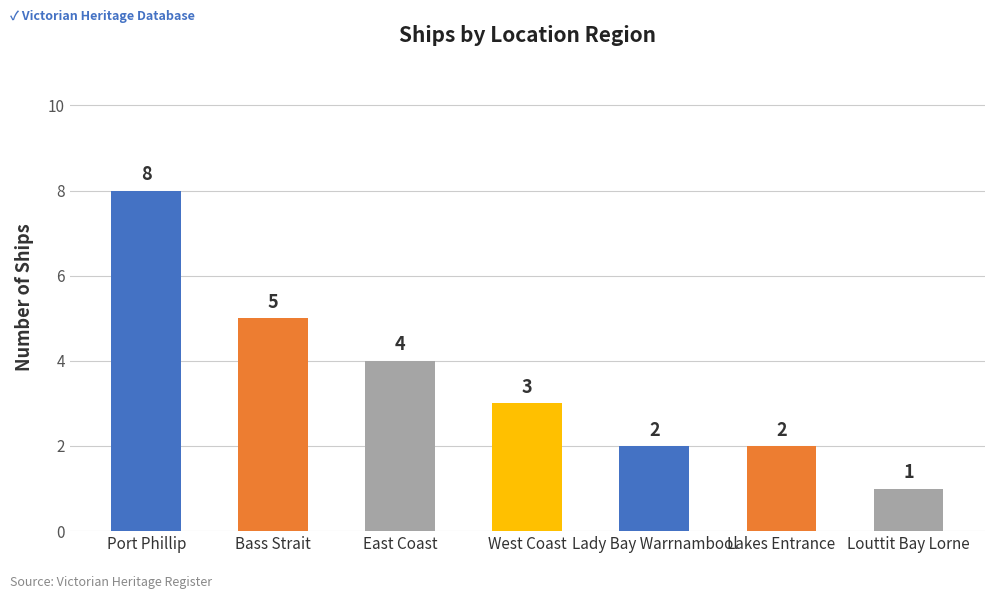

Reading right to left, transcribe all the data shown in this chart.

Louttit Bay Lorne=1	Lakes Entrance=2	Lady Bay Warrnambool=2	West Coast=3	East Coast=4	Bass Strait=5	Port Phillip=8